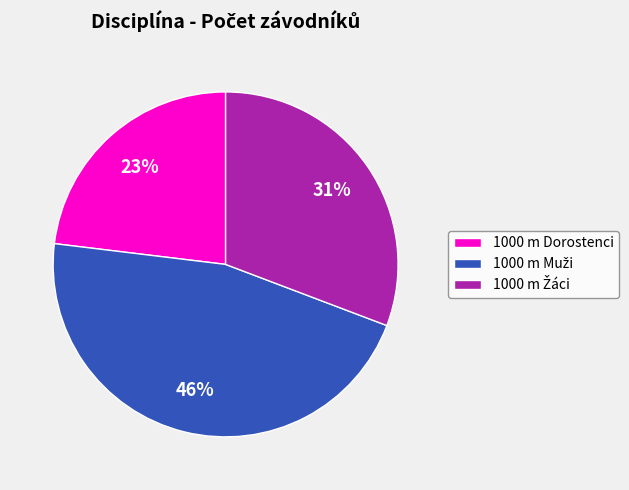

To the nearest percent, what is the average slice percentage?

33%